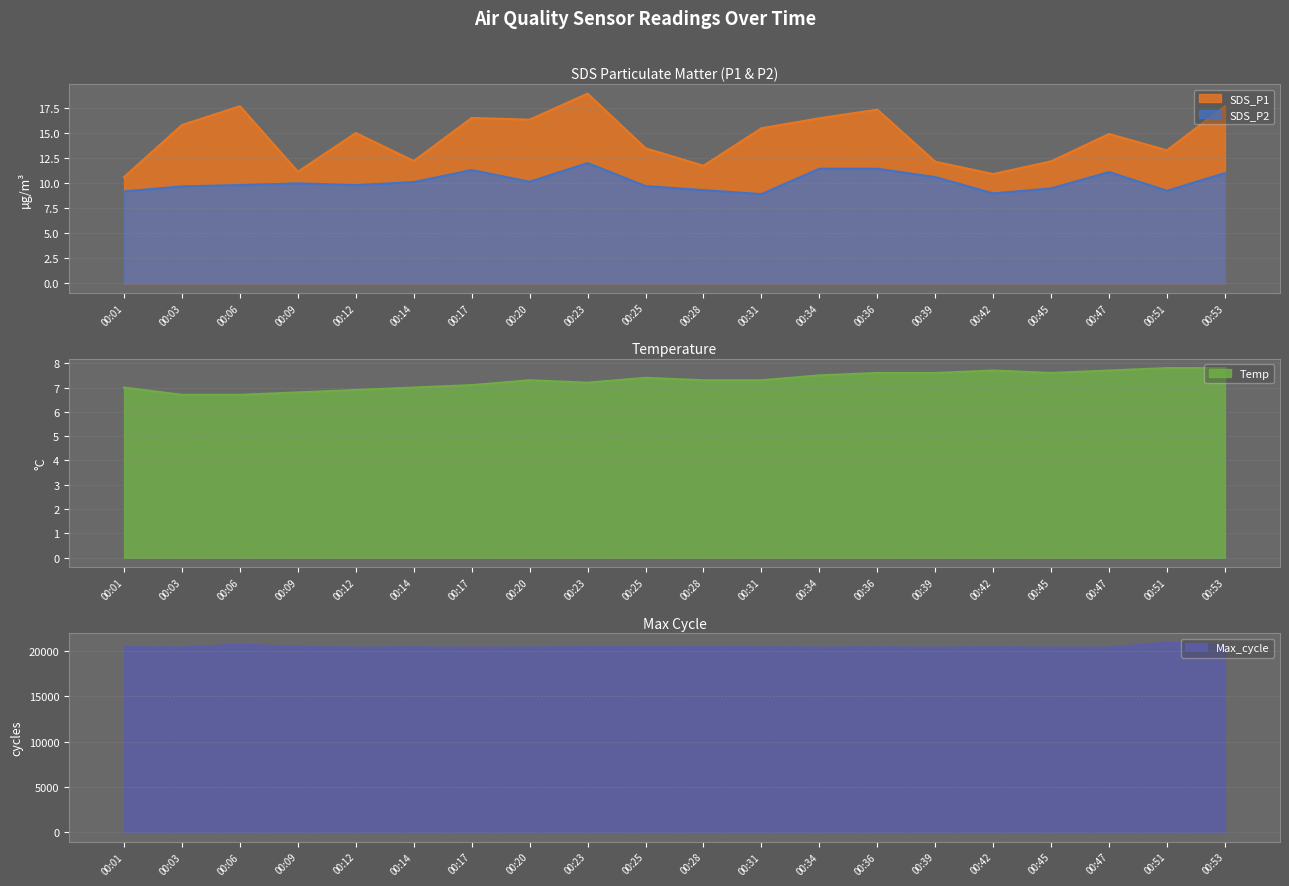

What is the sum of the Temp values at 00:06 and 00:36?

14.3